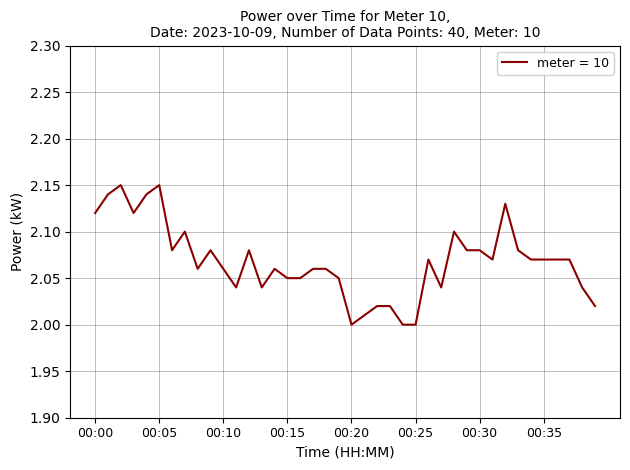

Does the chart have visible grid lines?

Yes